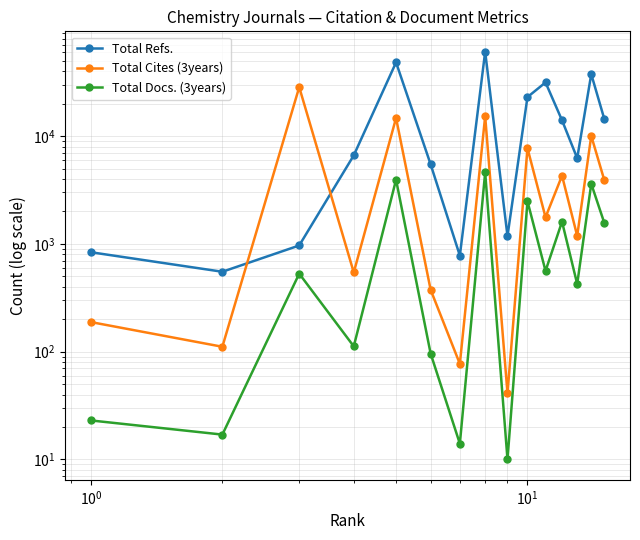

Is it true that Total Docs. (3years) equals 750 at 14?

False